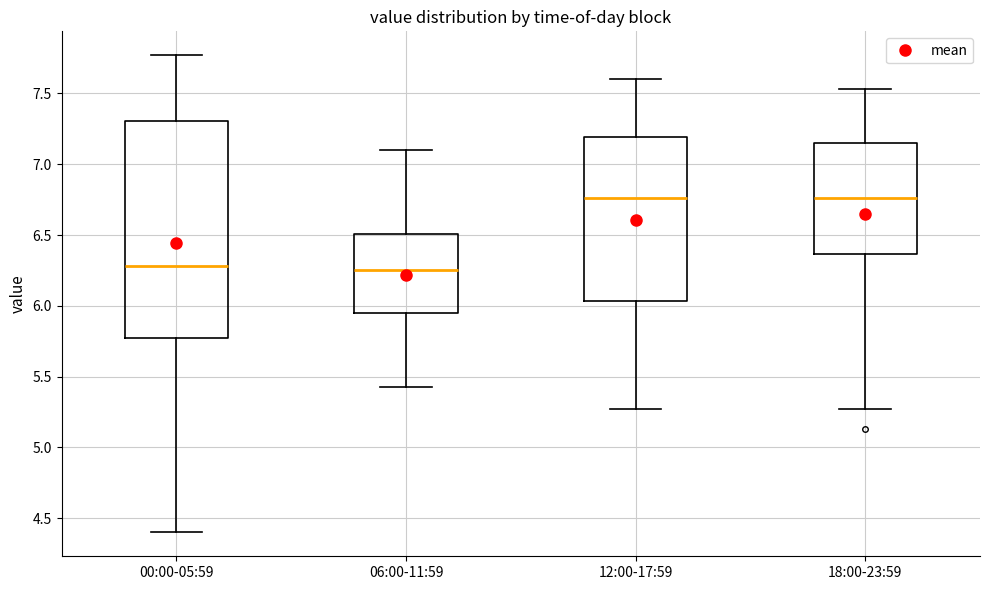

Where does the median line of the box for 18:00-23:59 sit on the y-axis? The values are not printed on the chart, so give them approximately, as read against the axis.

6.75